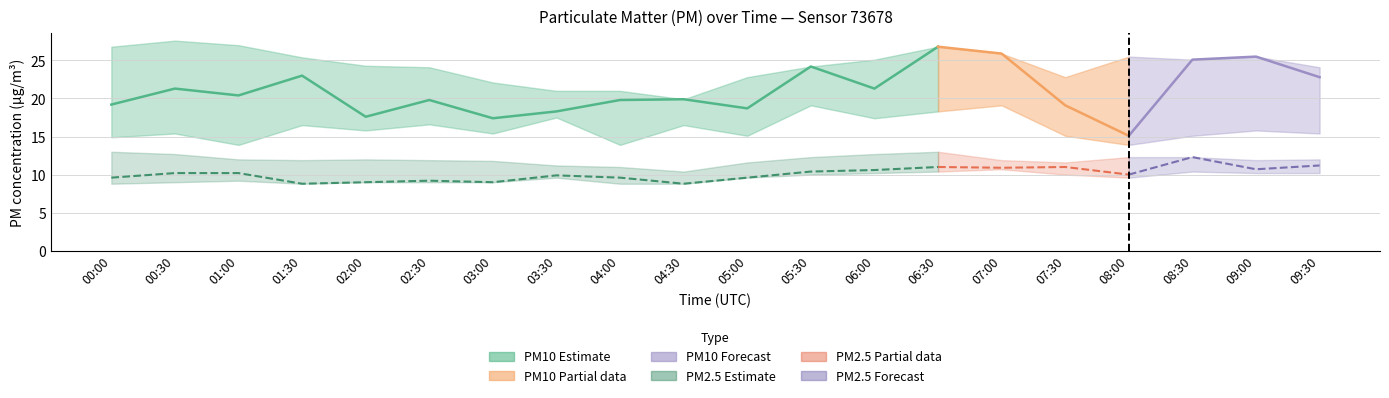

True or false: P1_upper and P2 intersect in this chart.

False